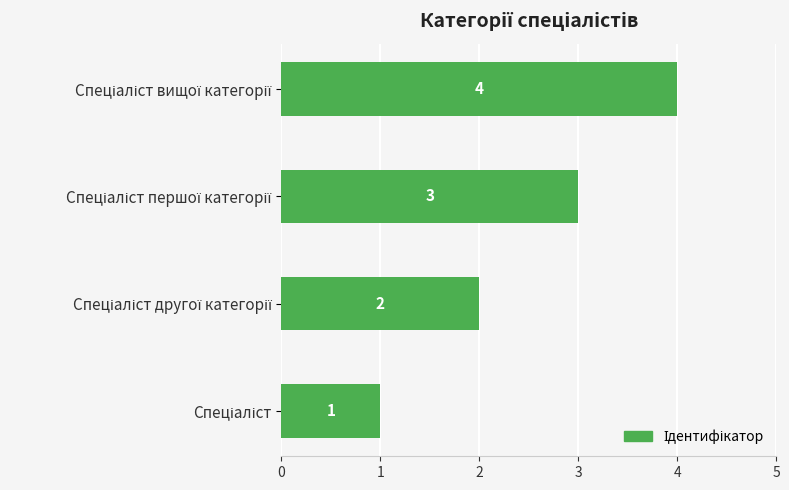

What is the difference between the maximum and minimum values?

3